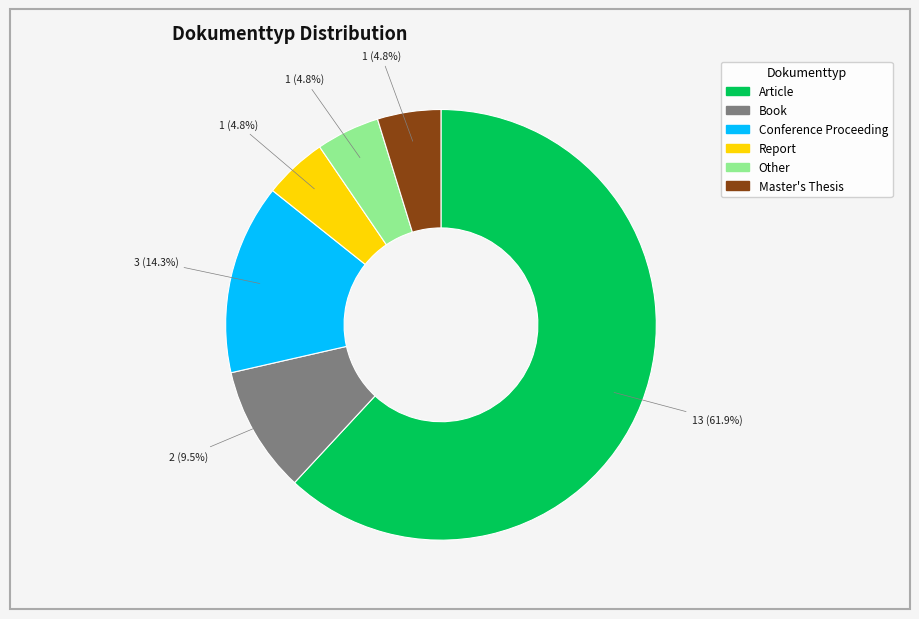

What is the ratio of the value at Master's Thesis to the value at Report?

1.0